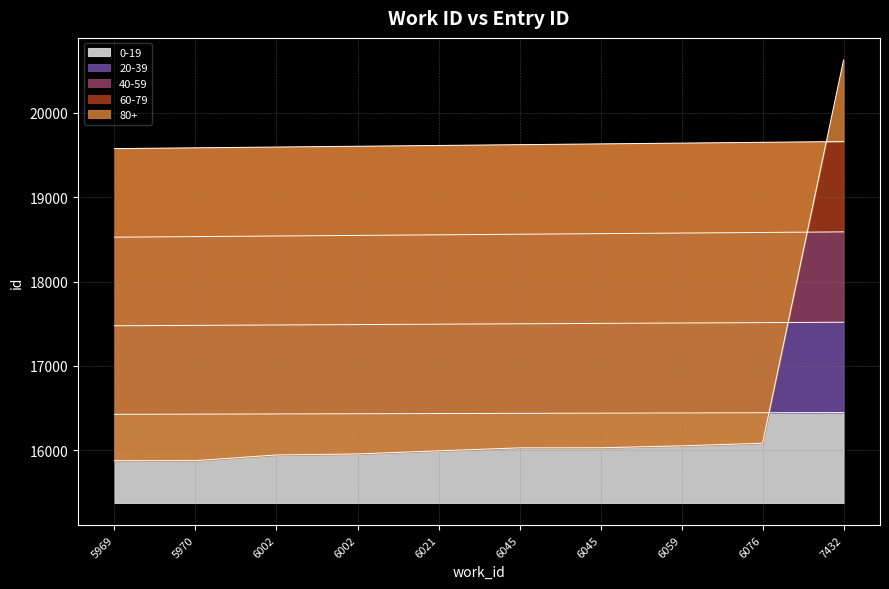

What is the minimum value shown in the chart?

15878